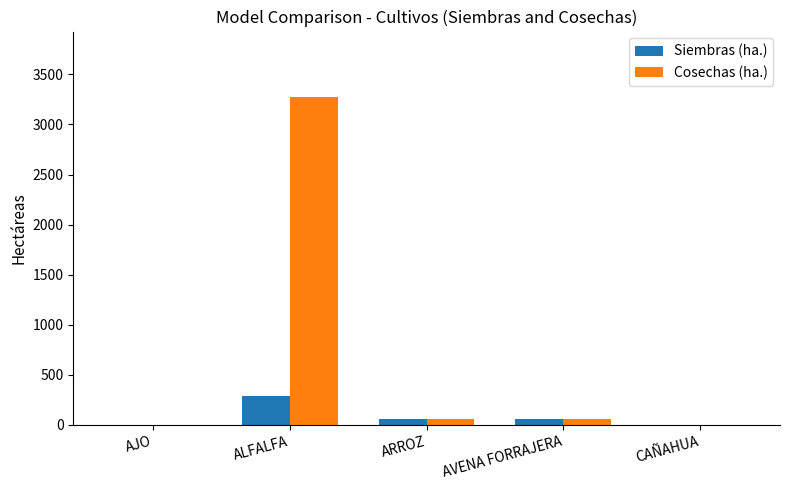

What are all the series names shown in the legend?

Siembras (ha.), Cosechas (ha.)